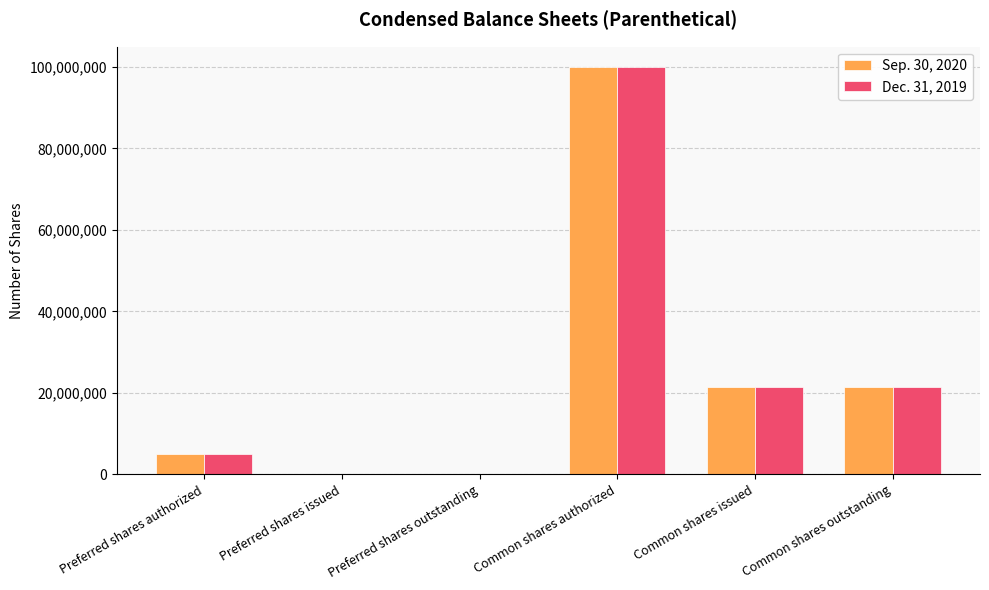

At which category is the sum across all series the highest?

Common shares authorized